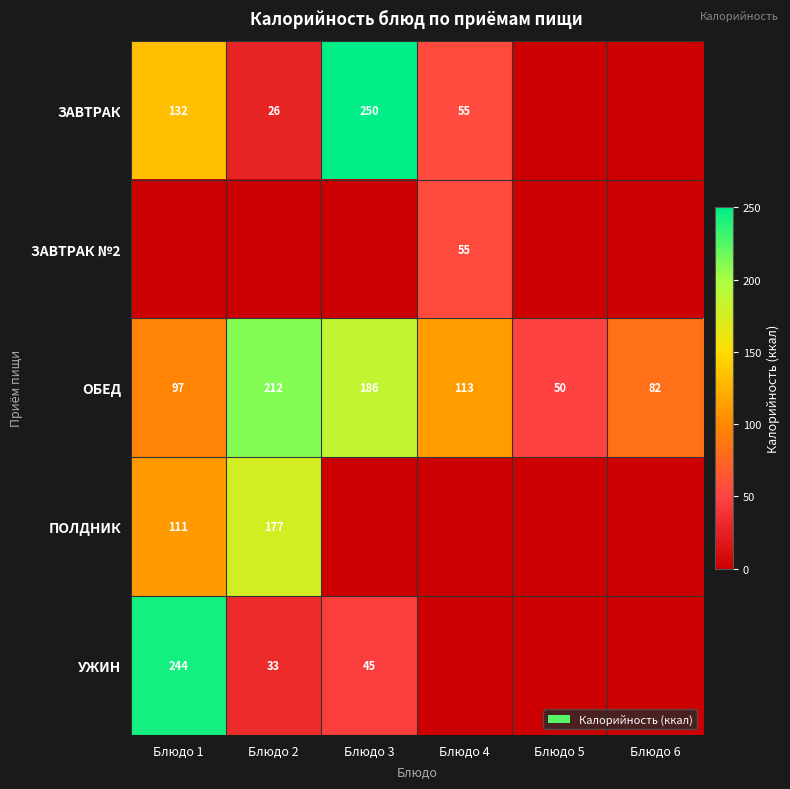

What is the sum of the ЗАВТРАК values at Блюдо 3 and Блюдо 4?

305